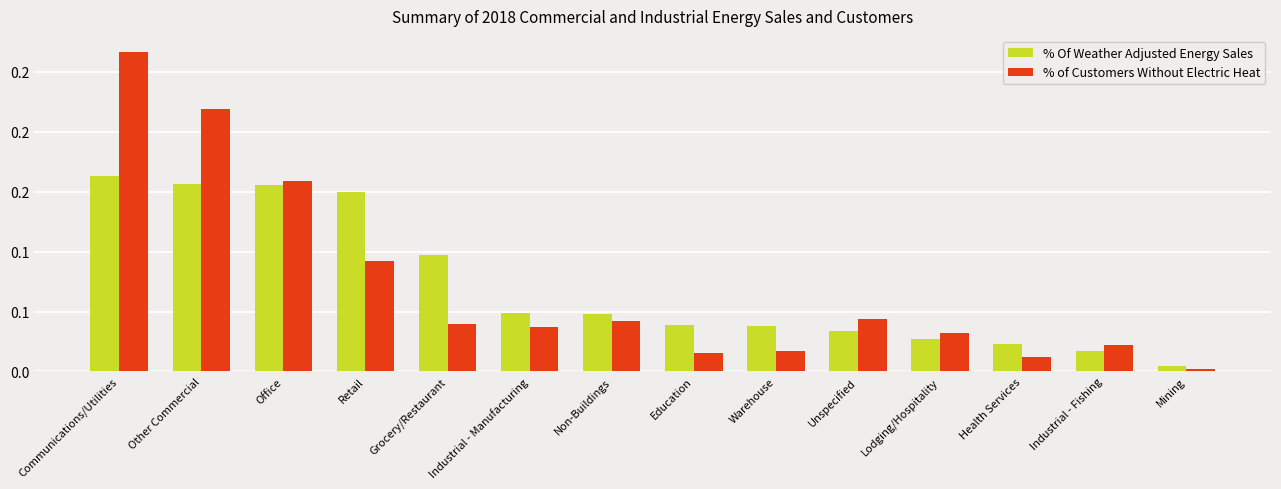

What is the sum of all % of Customers Without Electric Heat values?

1.0